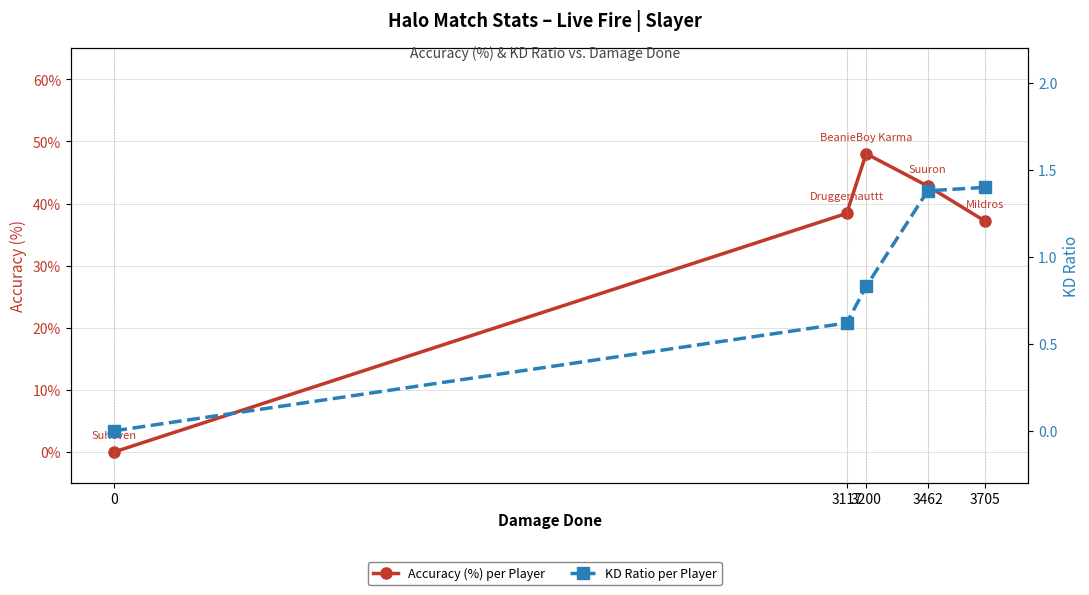

At which category is the sum across all series the highest?

3200